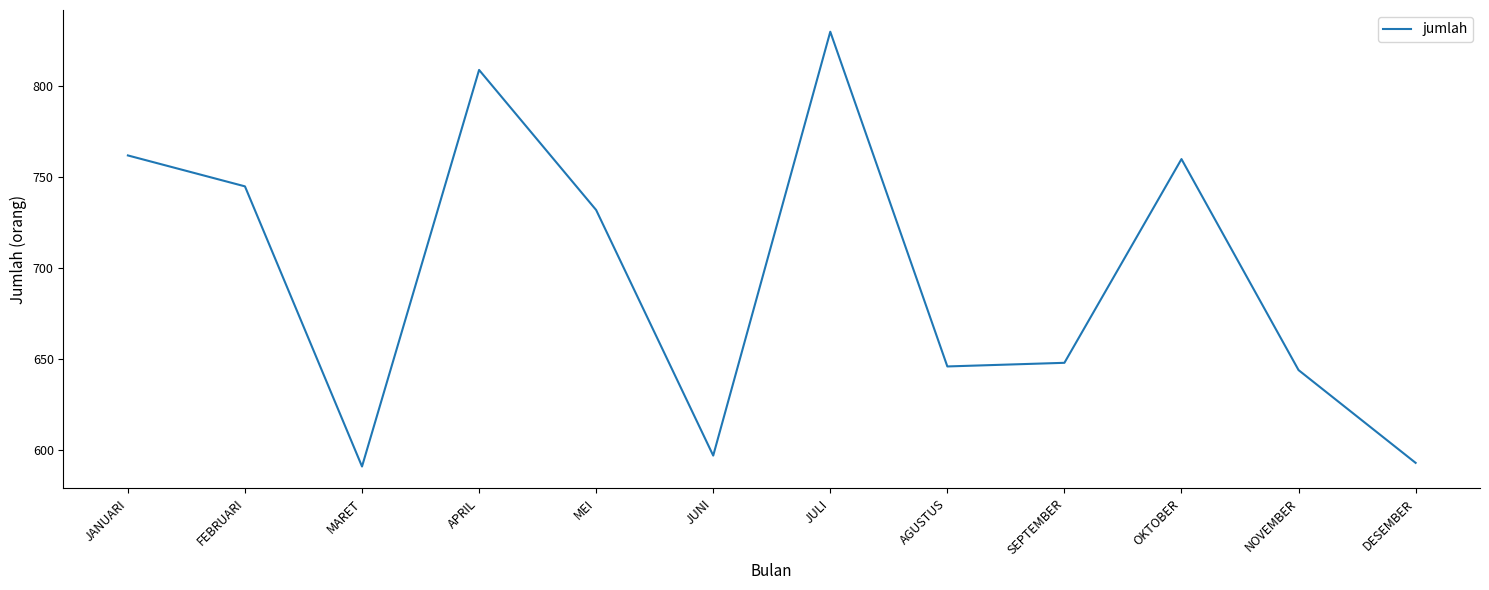

At which label does the data first exceed 732?

JANUARI